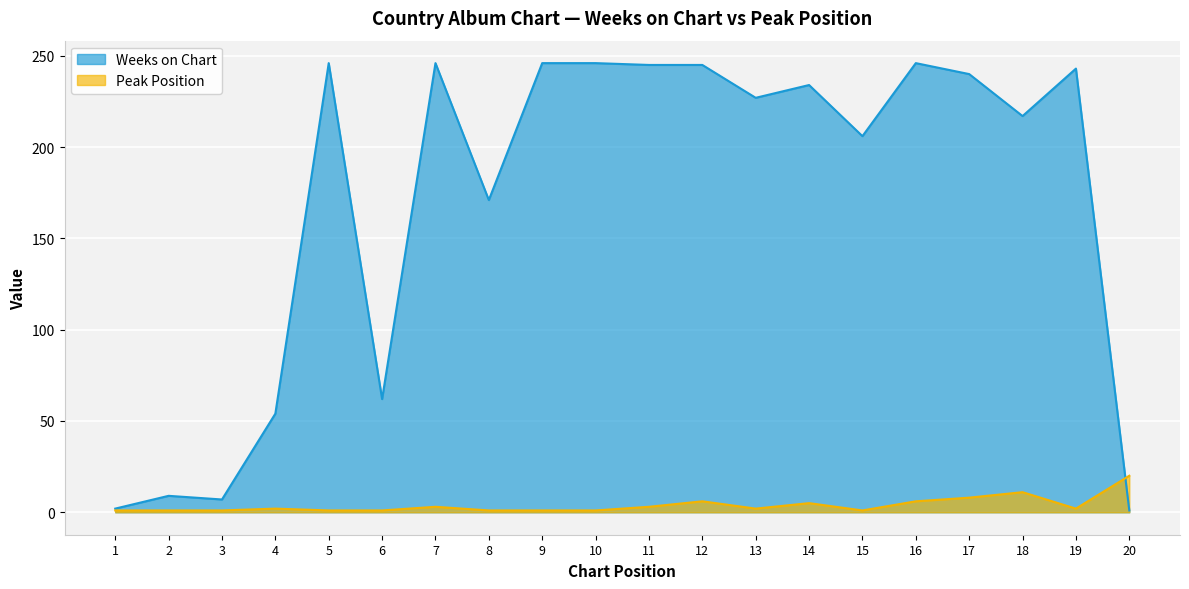

Is it true that Peak Position equals 2 at 13?

True